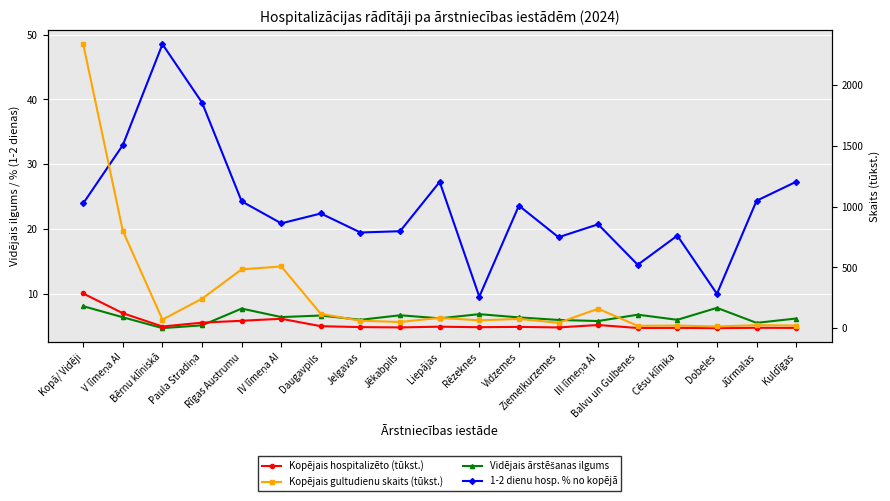

What position from the left is Kopā/ Vidēji?

1